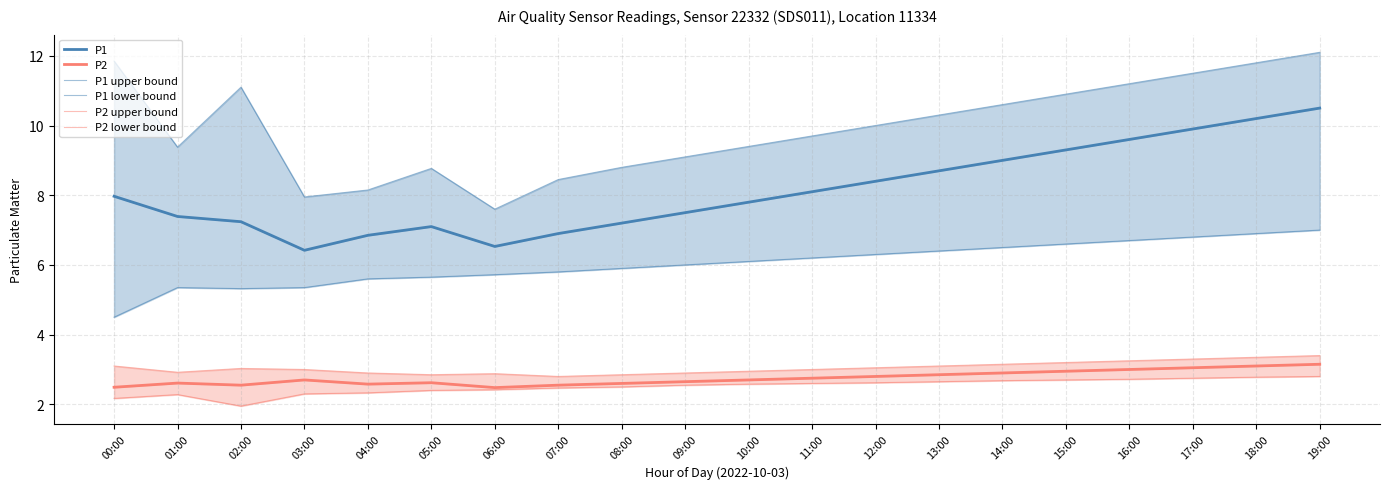

At which category does P2 upper bound reach its first local peak?

02:00